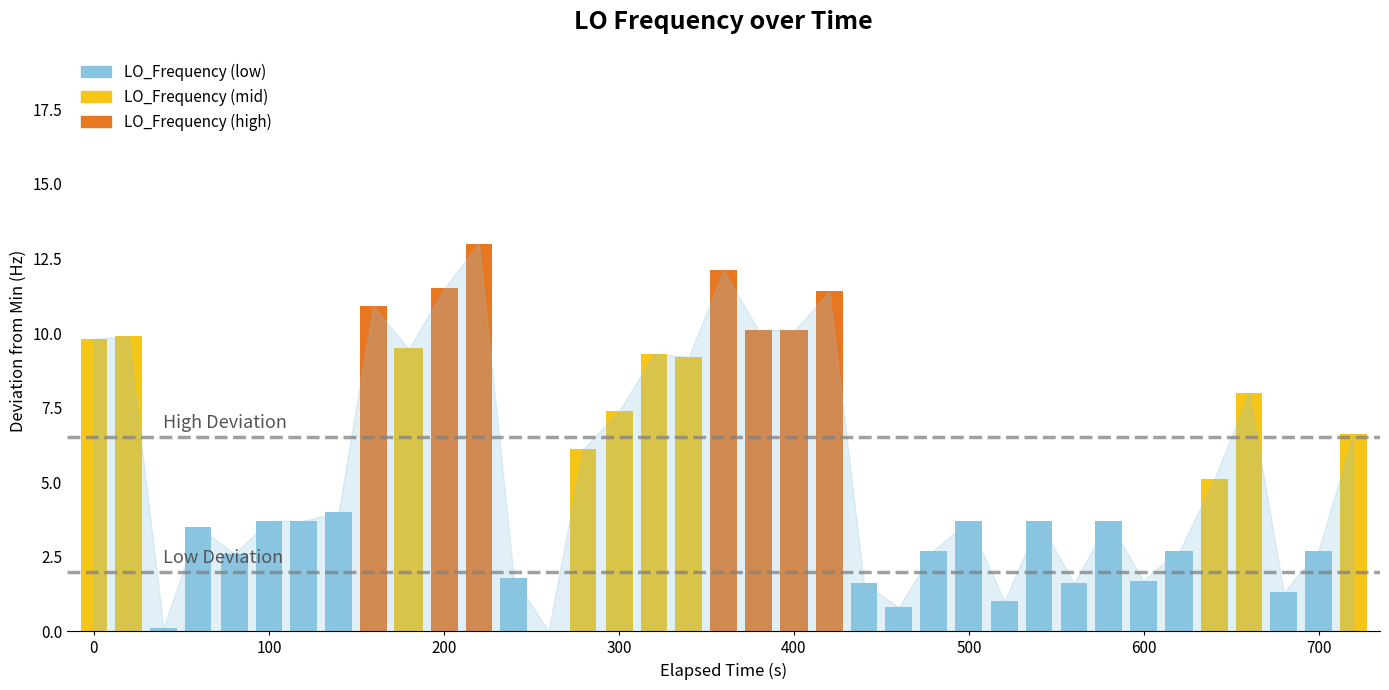

The Low Threshold series shows 2.0 at 0. True or false?

True